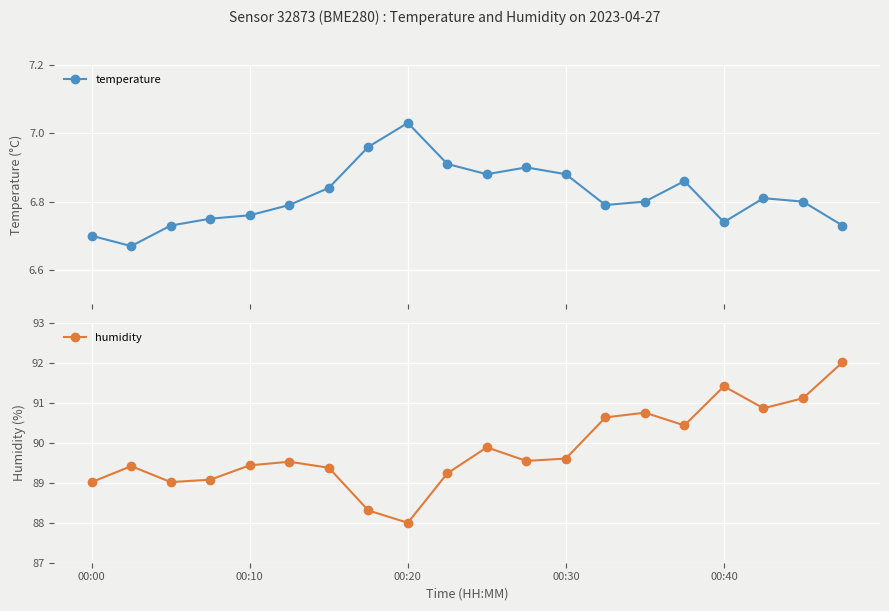

What is the value of the humidity point at the 8th from the left?

88.3